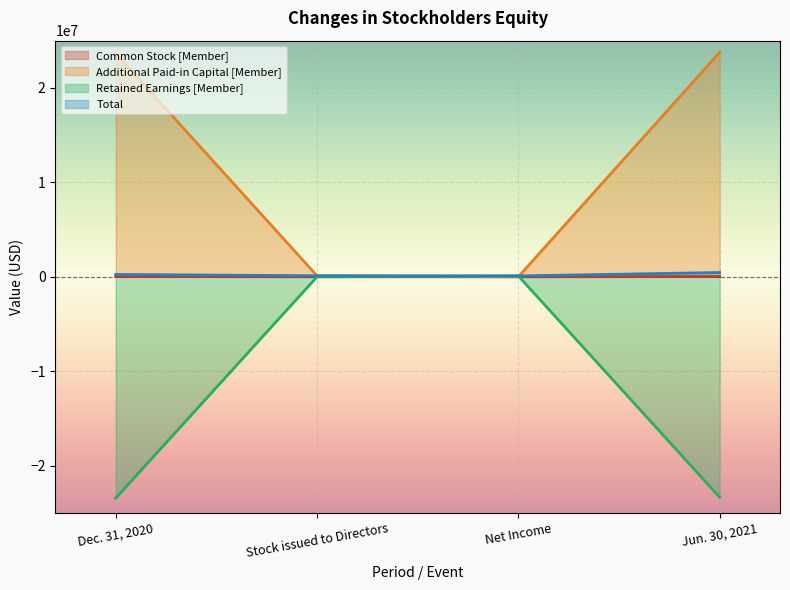

Reading left to right, extract all data points from this chart.

Common Stock [Member]: Dec. 31, 2020=30610	Stock issued to Directors=669	Net Income=0	Jun. 30, 2021=31279
Additional Paid-in Capital [Member]: Dec. 31, 2020=23649640	Stock issued to Directors=109802	Net Income=0	Jun. 30, 2021=23759442
Retained Earnings [Member]: Dec. 31, 2020=-23430337	Stock issued to Directors=0	Net Income=93815	Jun. 30, 2021=-23336522
Total: Dec. 31, 2020=249913	Stock issued to Directors=110470	Net Income=93815	Jun. 30, 2021=454198